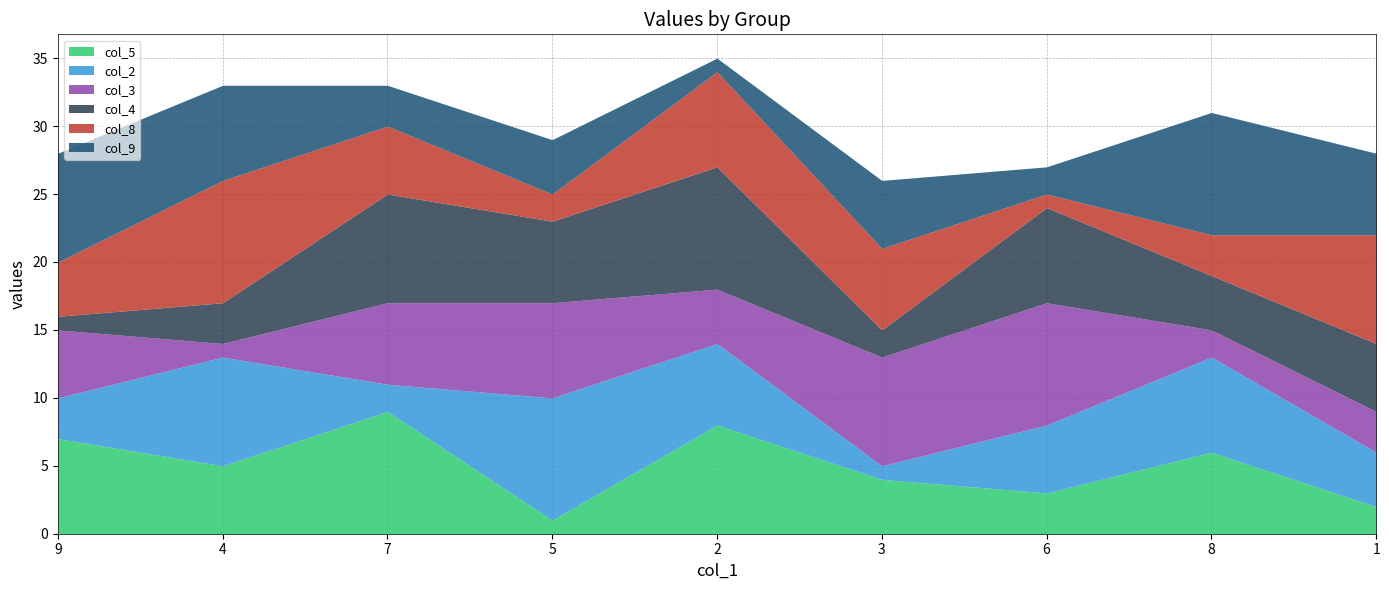

What are all the series names shown in the legend?

col_5, col_2, col_3, col_4, col_8, col_9